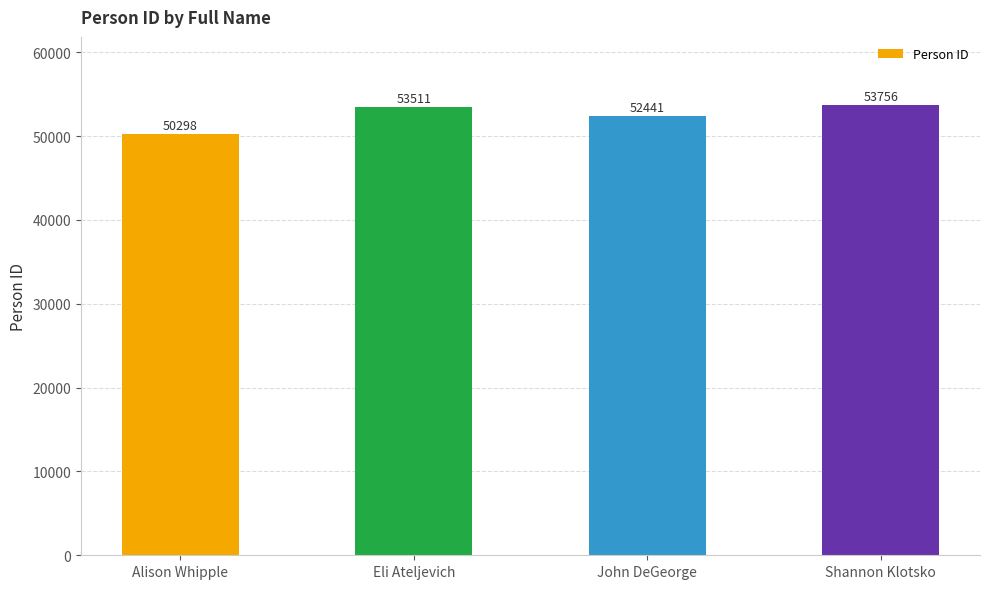

What is the maximum value shown in the chart?

53756